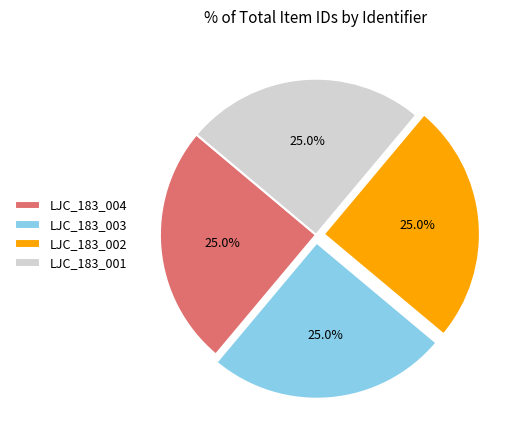

Does LJC_183_004 account for over 50% of the chart?

No